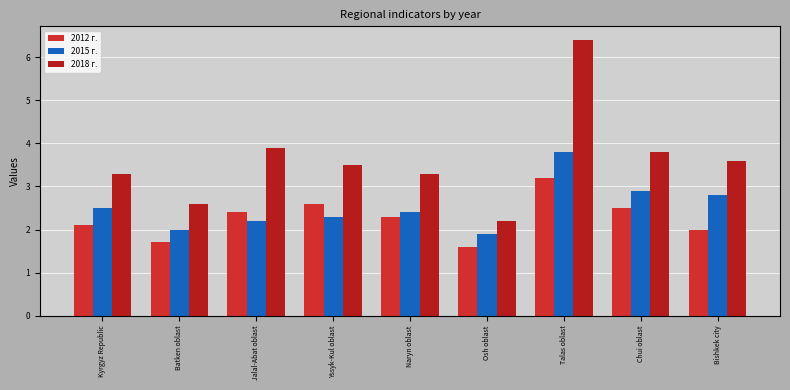

What is the label of the 8th bar from the right?

Batken oblast